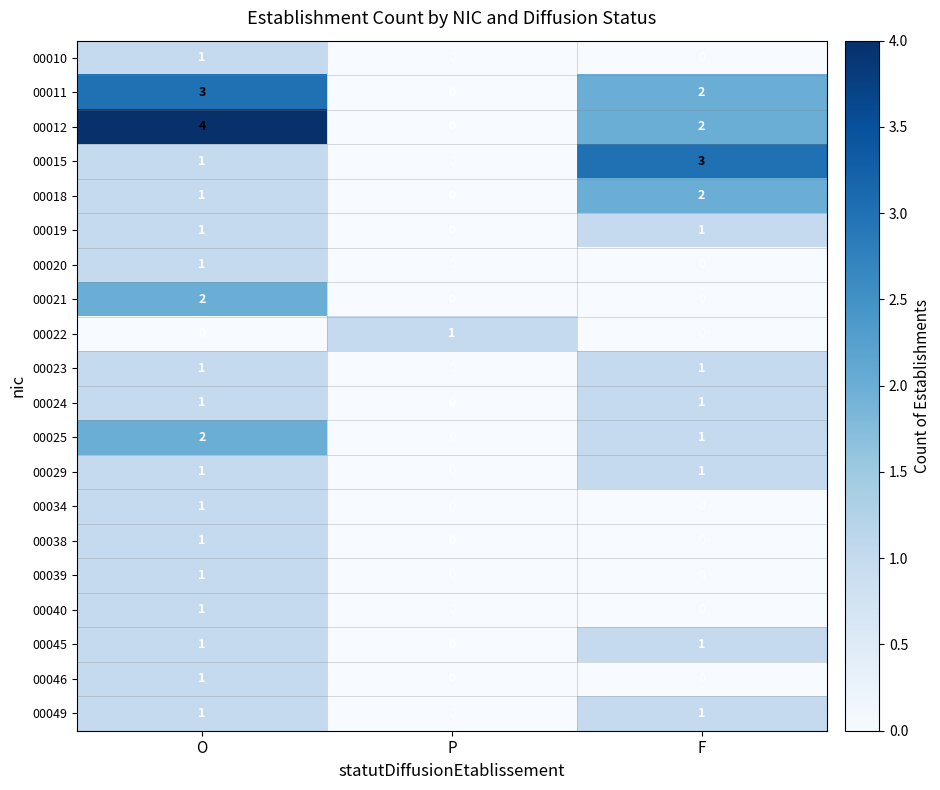

What is the difference between the highest and lowest values at F?

3